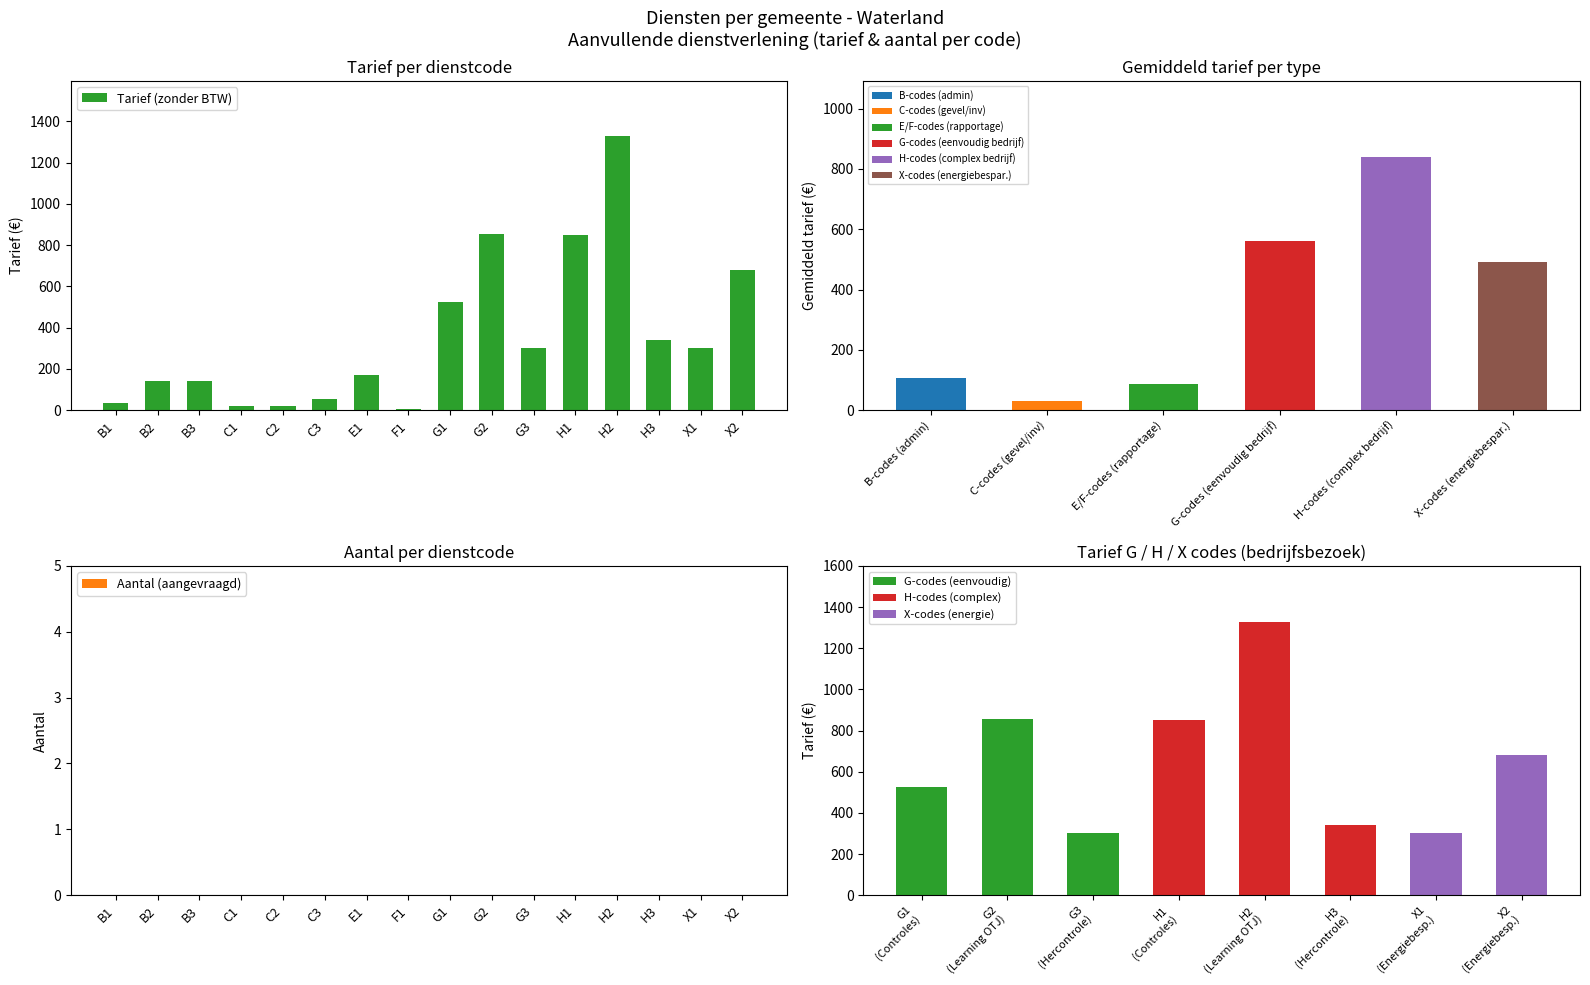

What is the ratio of the value at H1 to the value at X2?

1.2